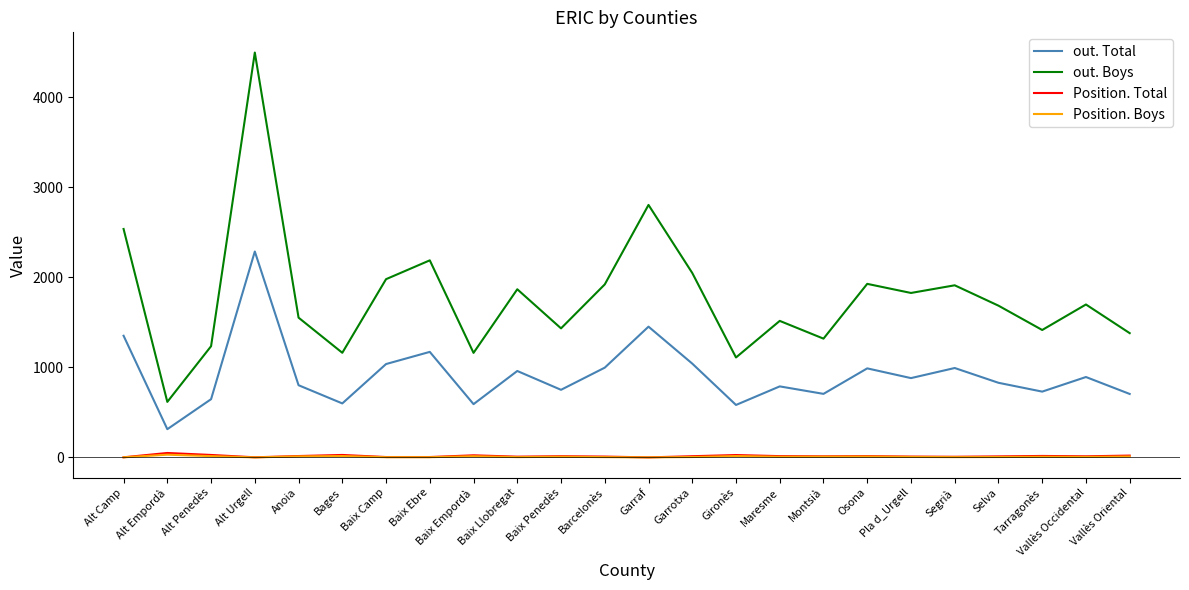

Does the chart display data point markers on the line(s)?

No